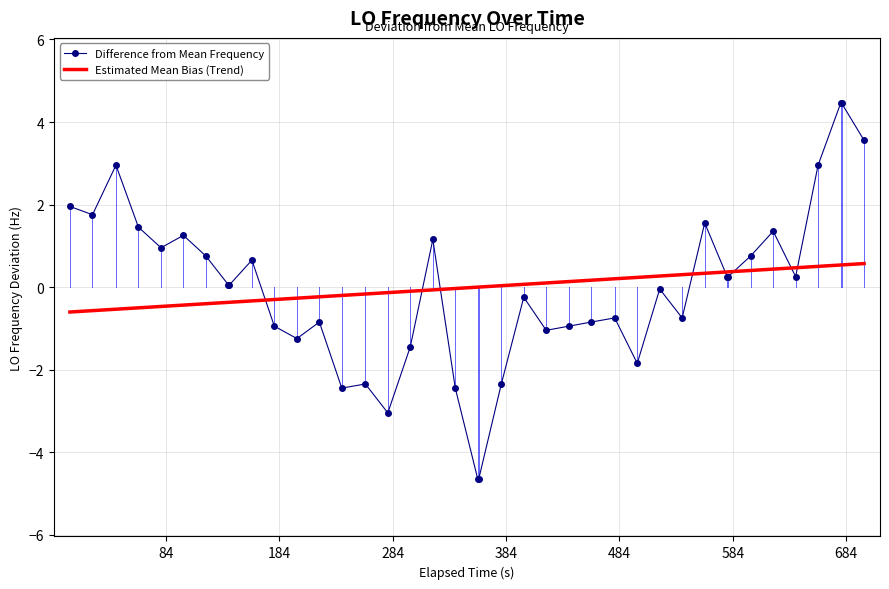

Rank the series by their maximum value, from lowest to highest.

Estimated Mean Bias (Trend), Difference from Mean Frequency